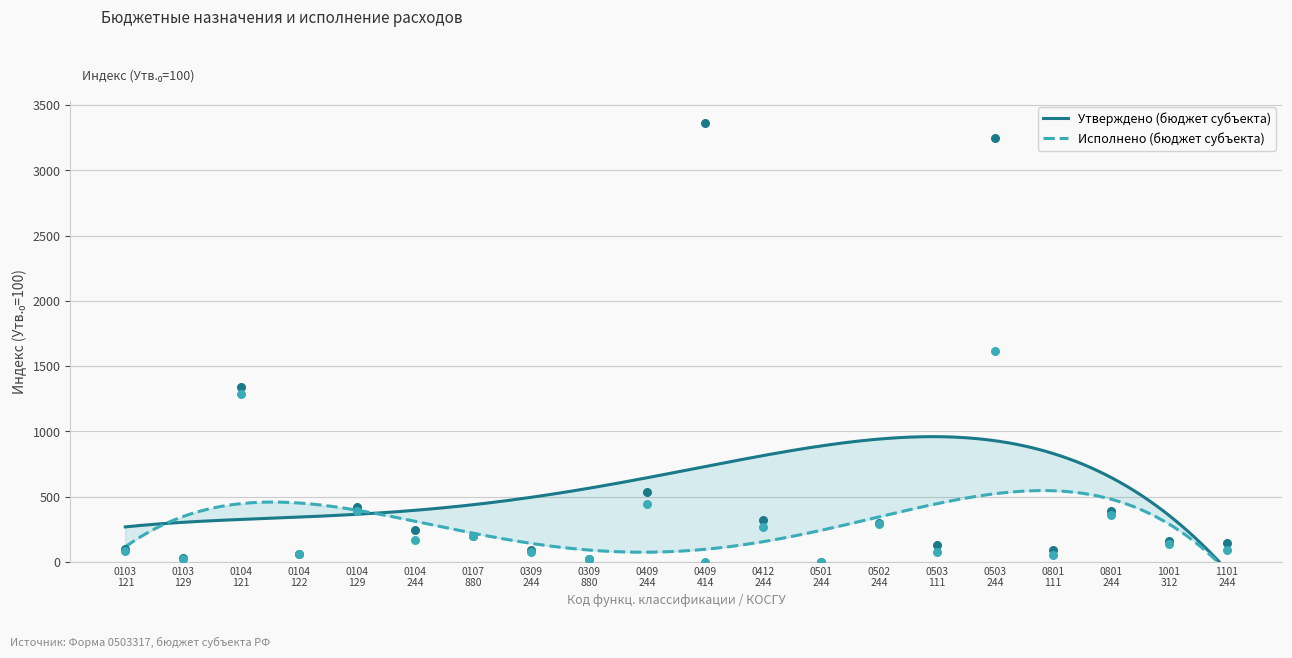

Which series contains the lowest Y value?

Исполнено (бюджет субъекта)